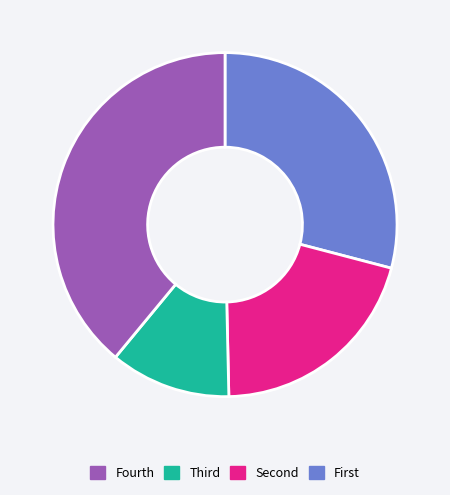

Count the number of slices in the pie.

4